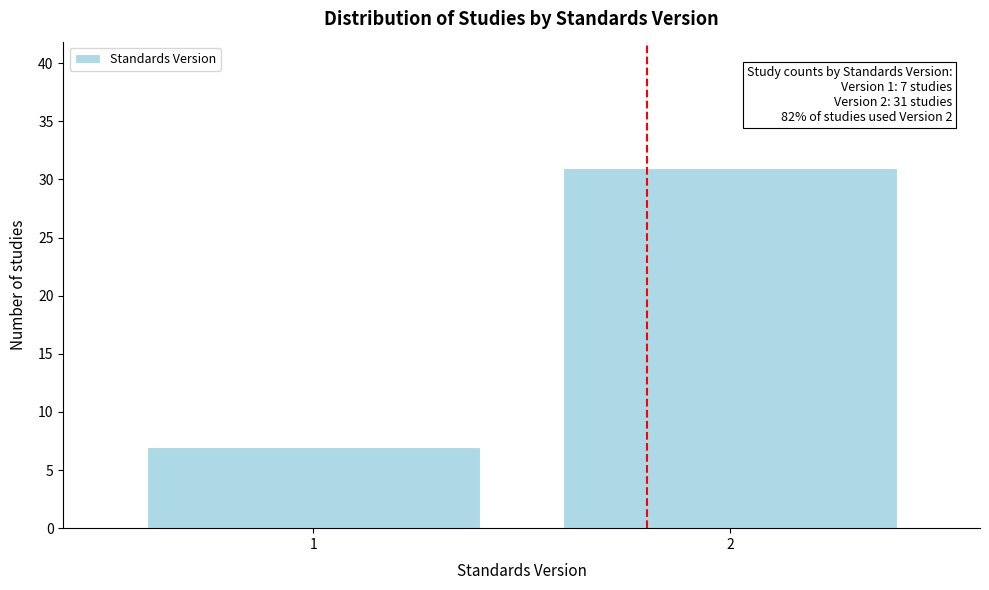

Reading left to right, transcribe all the data shown in this chart.

1=7	2=31